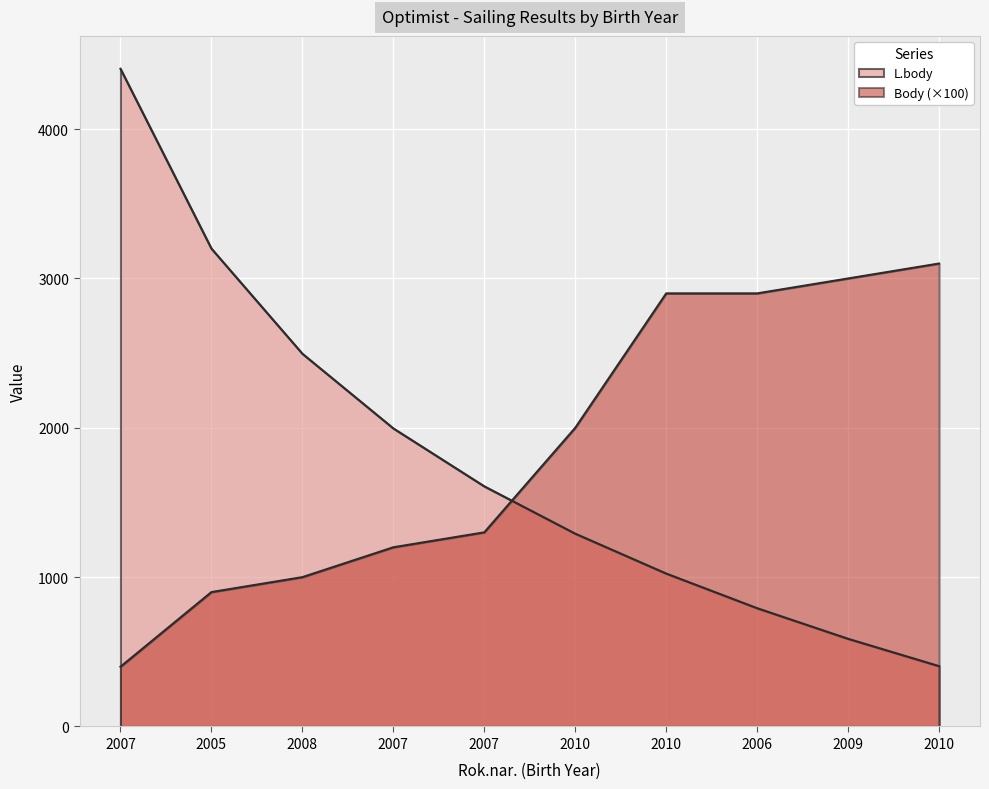

How many data points in L.body are above 1608?

4